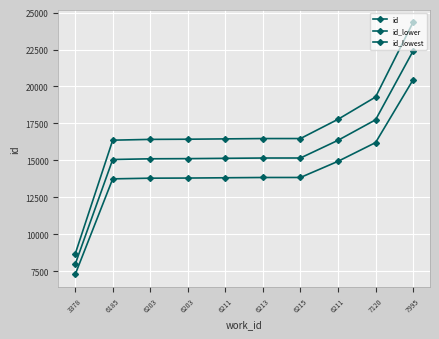

What is the difference between the second highest and minimum values in the id series?

10628.0